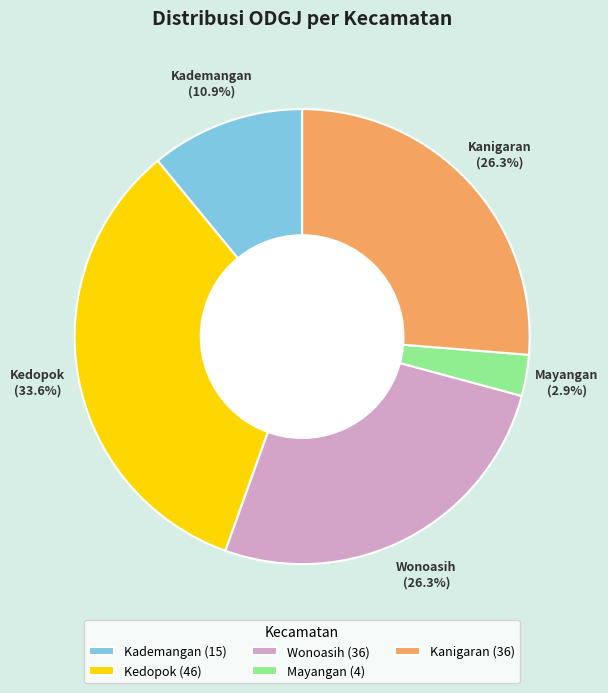

Approximately how many times larger is the value at Wonoasih compared to Kademangan?

2.4